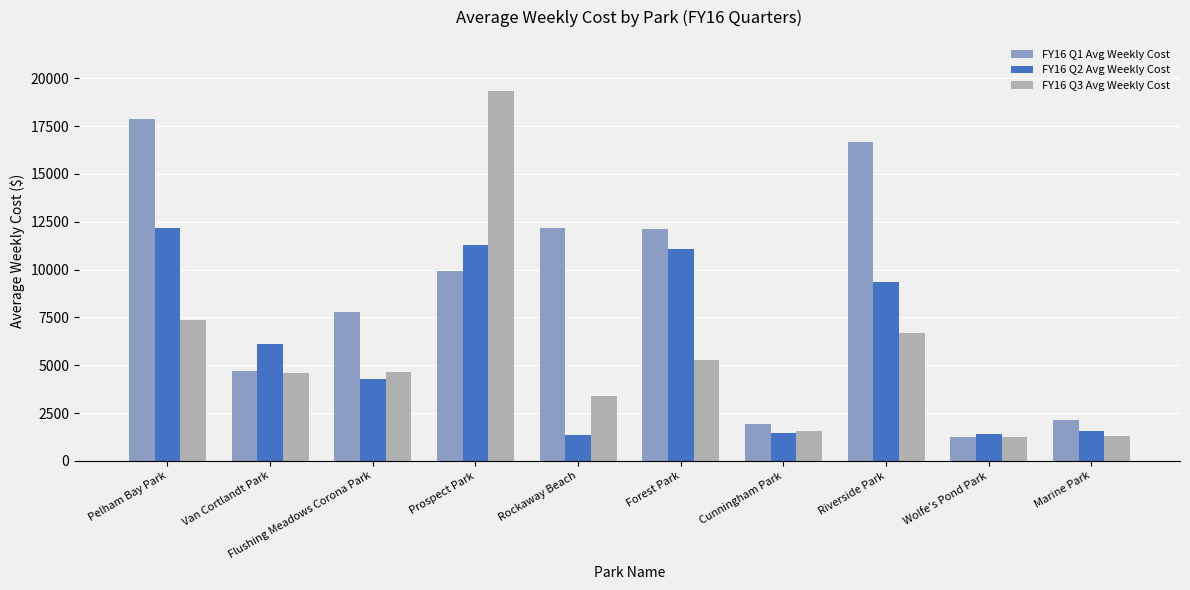

What is the total value across all series at Prospect Park?

40549